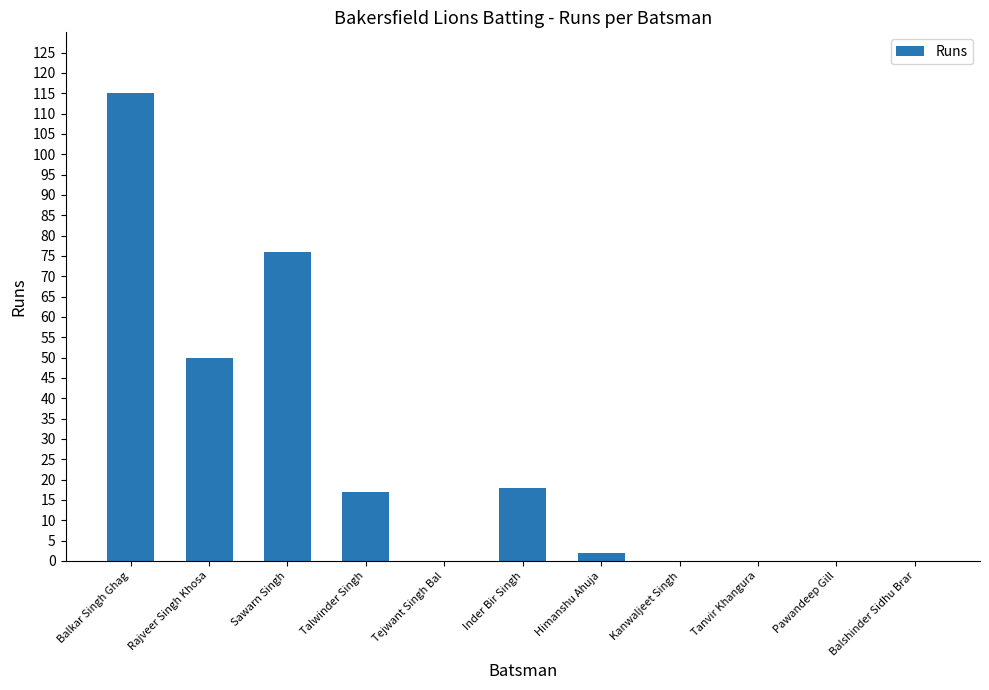

What is the greatest value displayed?

115